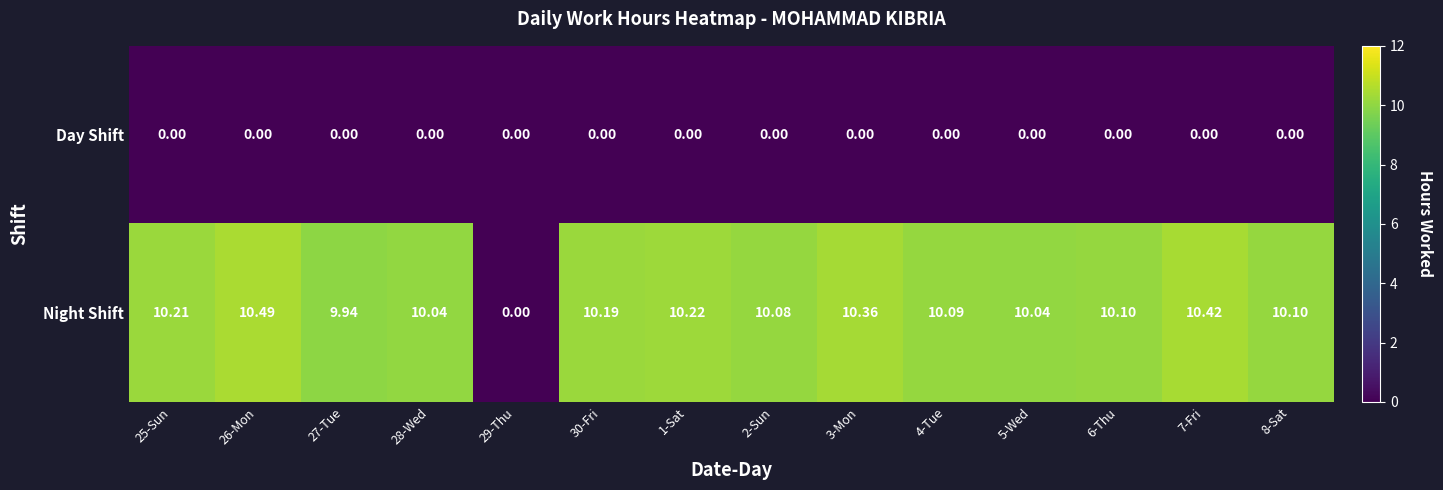

Which series changed the most between 25-Sun and 3-Mon?

Night Shift